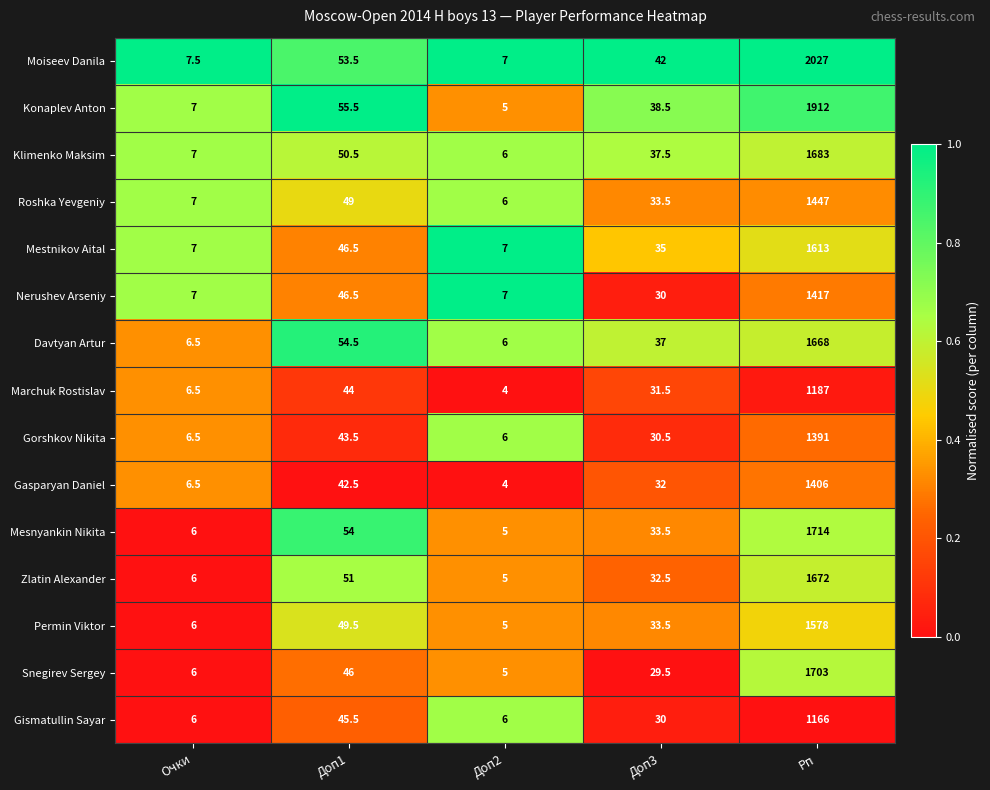

At which label is Marchuk Rostislav closest to 595?

Доп1